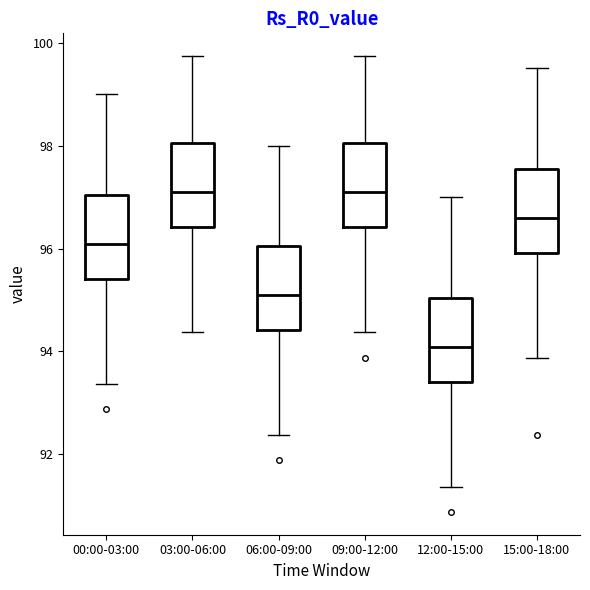

Reading left to right, transcribe this box plot: for each box, give where its median line is, the range the box spans, and where its two whiskers end, as read against the y-axis. The values are not printed on the chart, so give them approximately, as read against the axis.

00:00-03:00: median 96.0, box 95.4 to 97.0, whiskers 93.4 to 99.0
03:00-06:00: median 97.0, box 96.4 to 98.0, whiskers 94.4 to 99.8
06:00-09:00: median 95.0, box 94.4 to 96.0, whiskers 92.4 to 98.0
09:00-12:00: median 97.0, box 96.4 to 98.0, whiskers 94.4 to 99.8
12:00-15:00: median 94.0, box 93.4 to 95.0, whiskers 91.4 to 97.0
15:00-18:00: median 96.6, box 96.0 to 97.6, whiskers 93.8 to 99.6